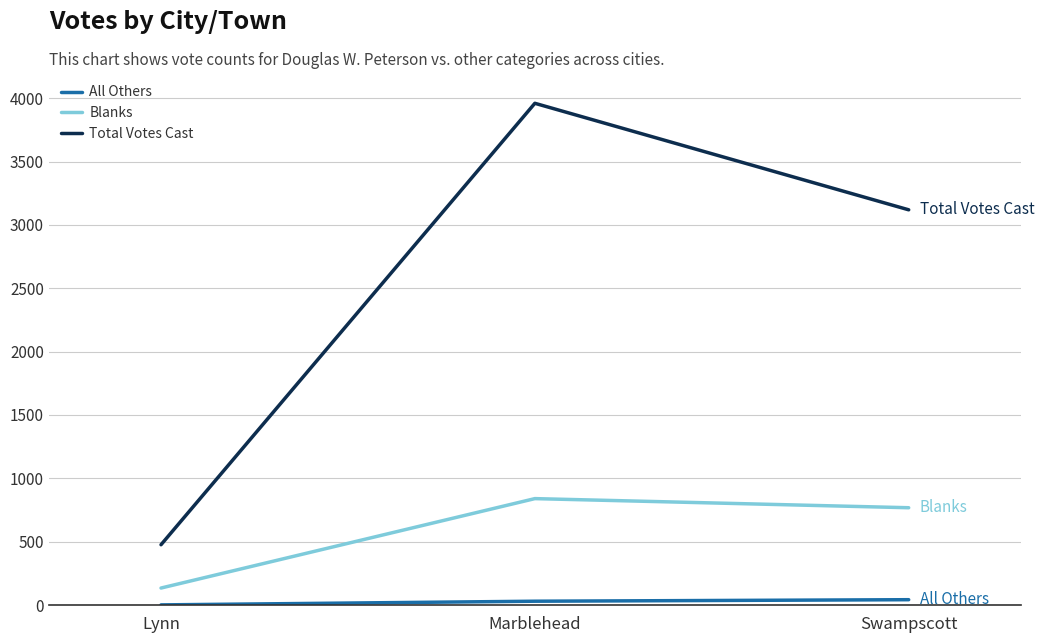

What is the value of the Total Votes Cast point at the 3rd from the left?

3119